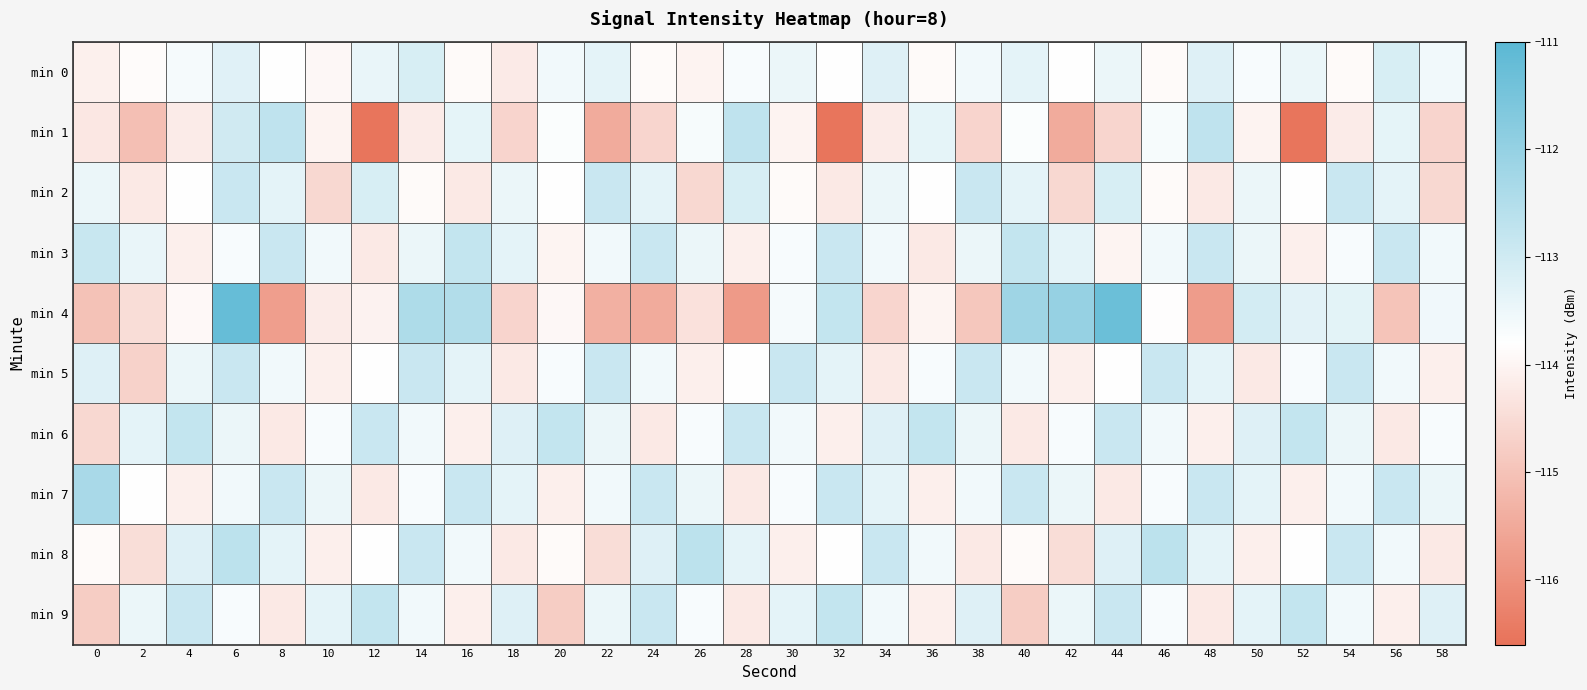

List the series in order of their peak value, highest first.

min 4, min 7, min 8, min 1, min 3, min 6, min 9, min 5, min 2, min 0